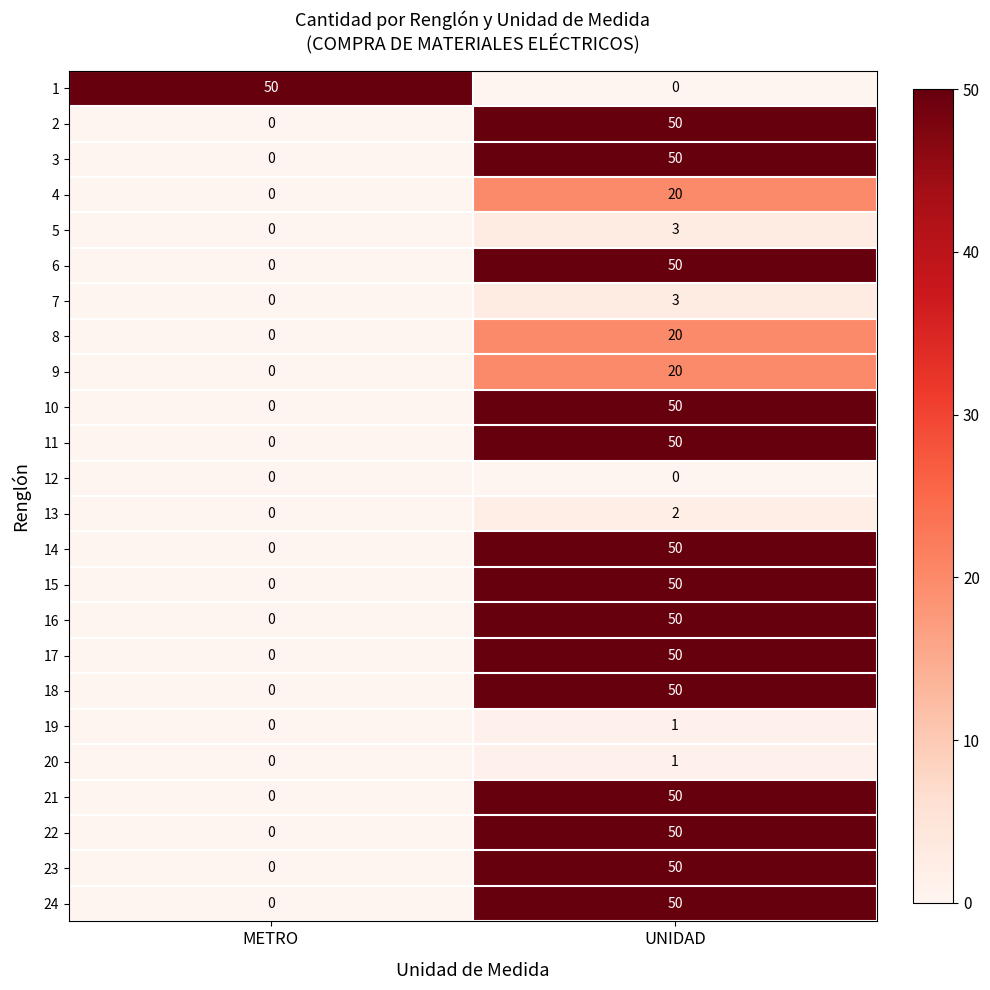

Rank the categories by 2 value from highest to lowest.

UNIDAD, METRO